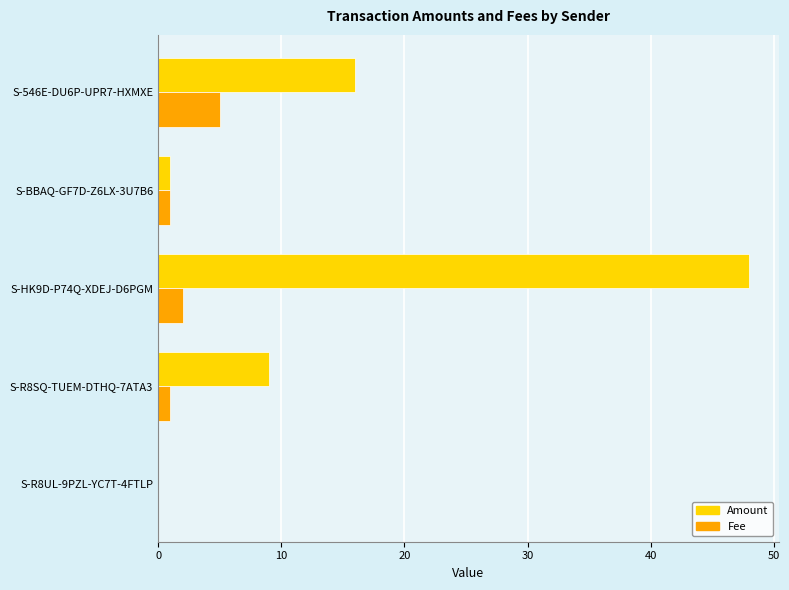

At which category is the sum across all series the highest?

S-HK9D-P74Q-XDEJ-D6PGM